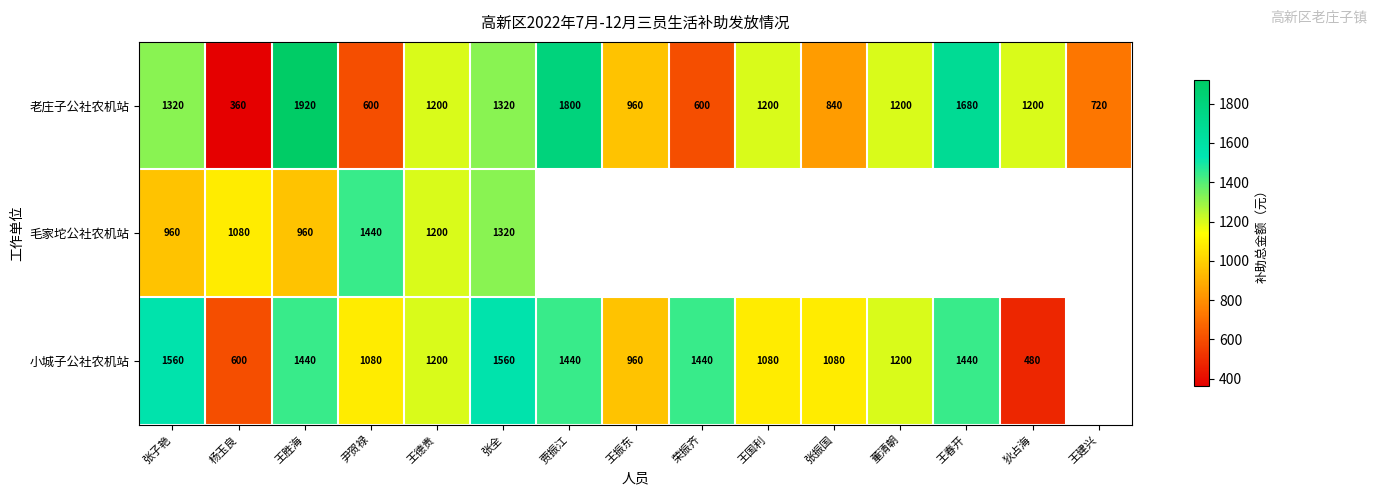

What is the spread (max minus min) of values at 张子艳?

600